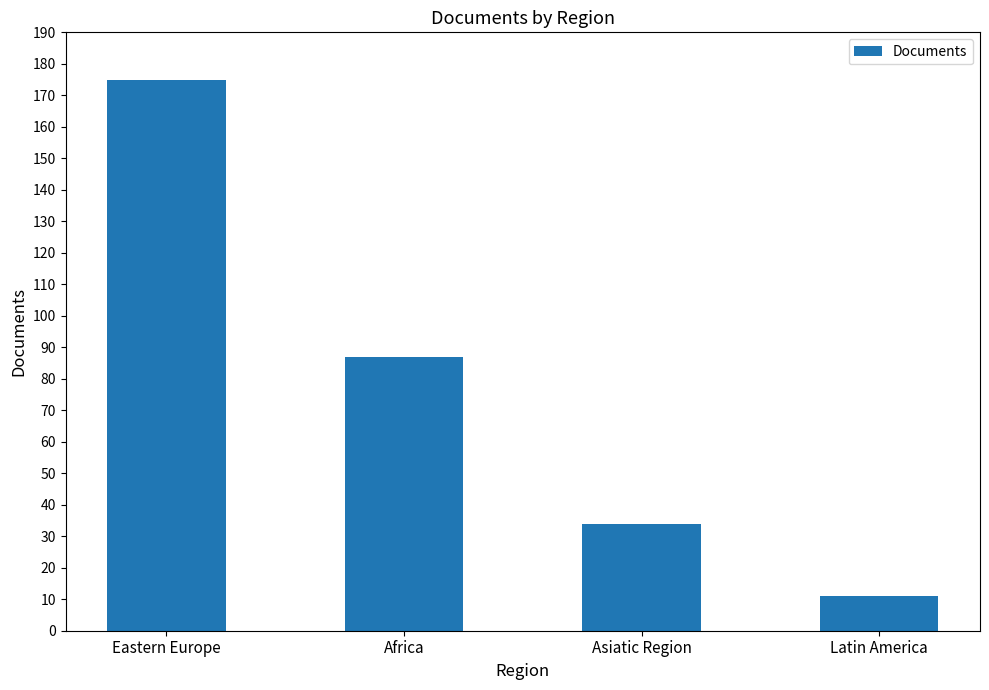

What is the change in value from Asiatic Region to Latin America?

-23